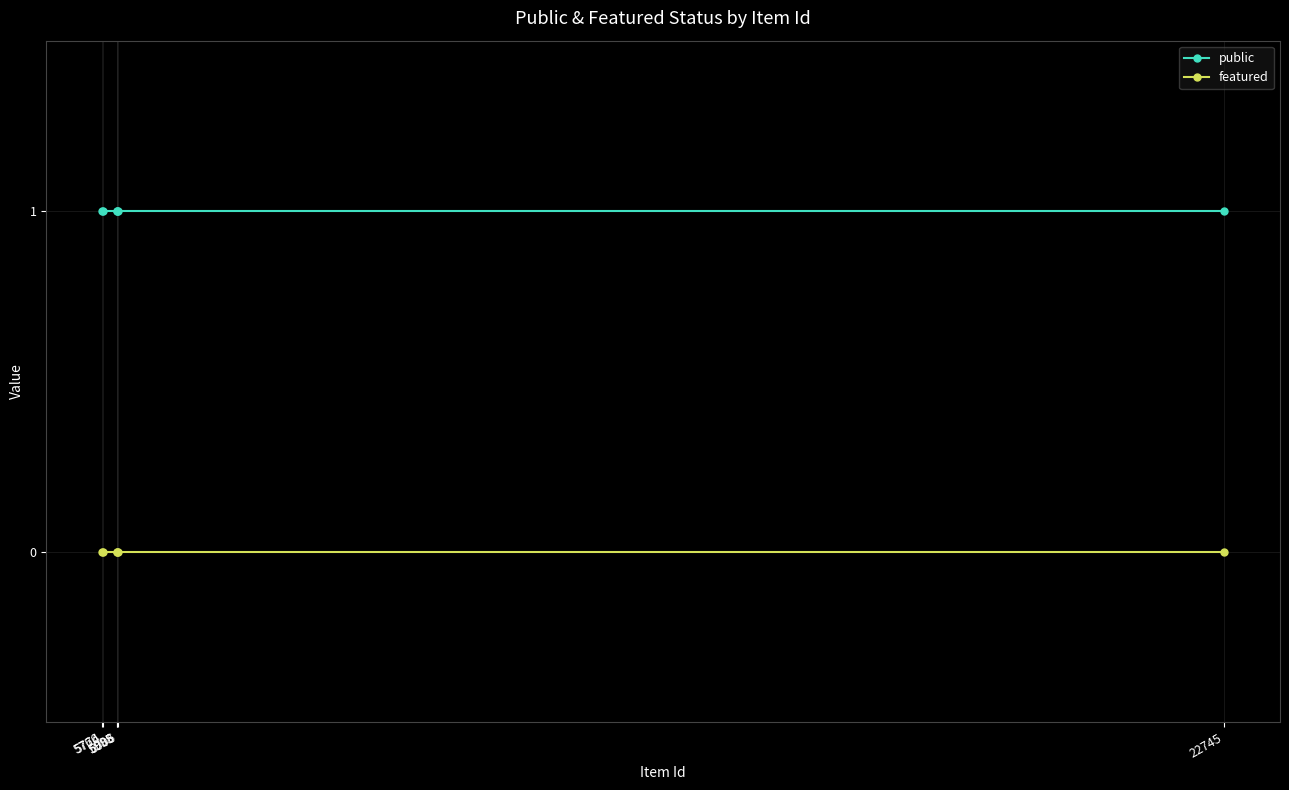

Which label corresponds to the largest value in the chart?

5766